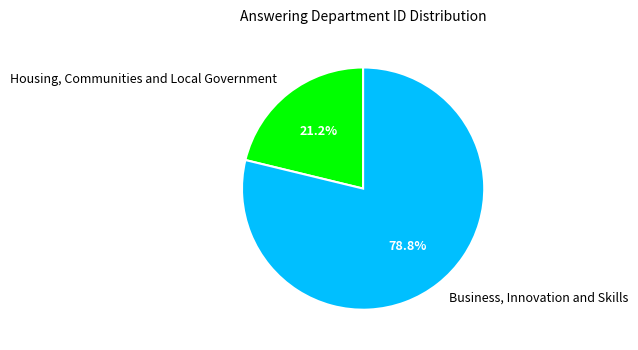

What is the ratio of the value at Business, Innovation and Skills to the value at Housing, Communities and Local Government?

3.7